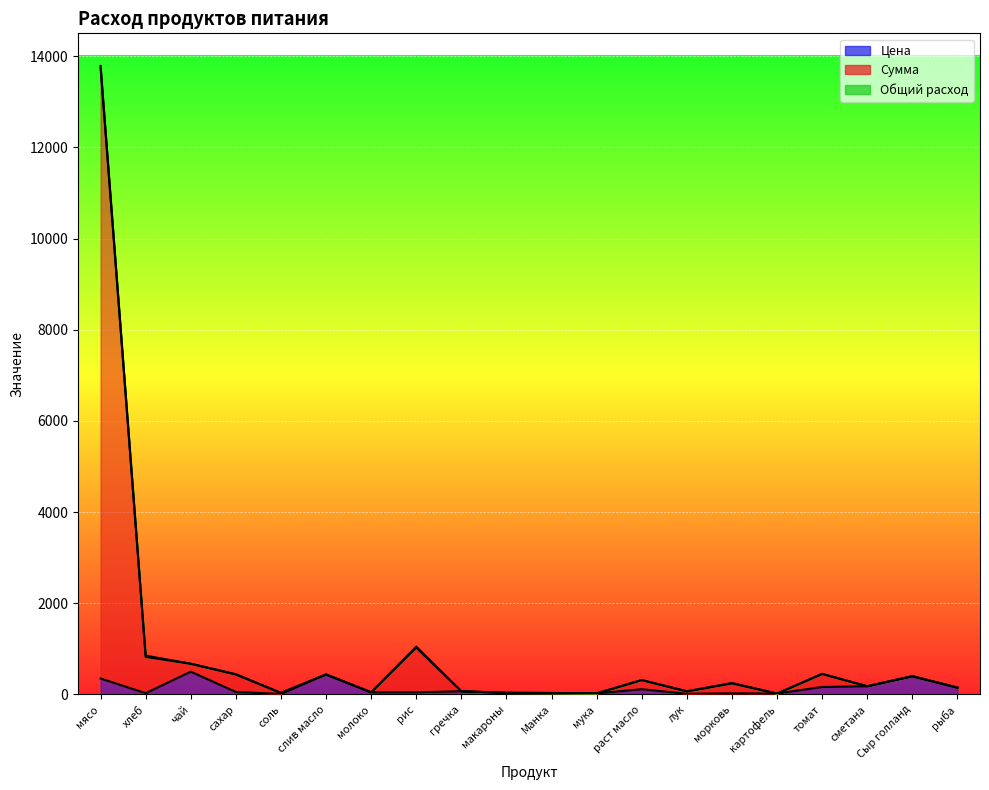

At which category is the sum across all series the highest?

мясо